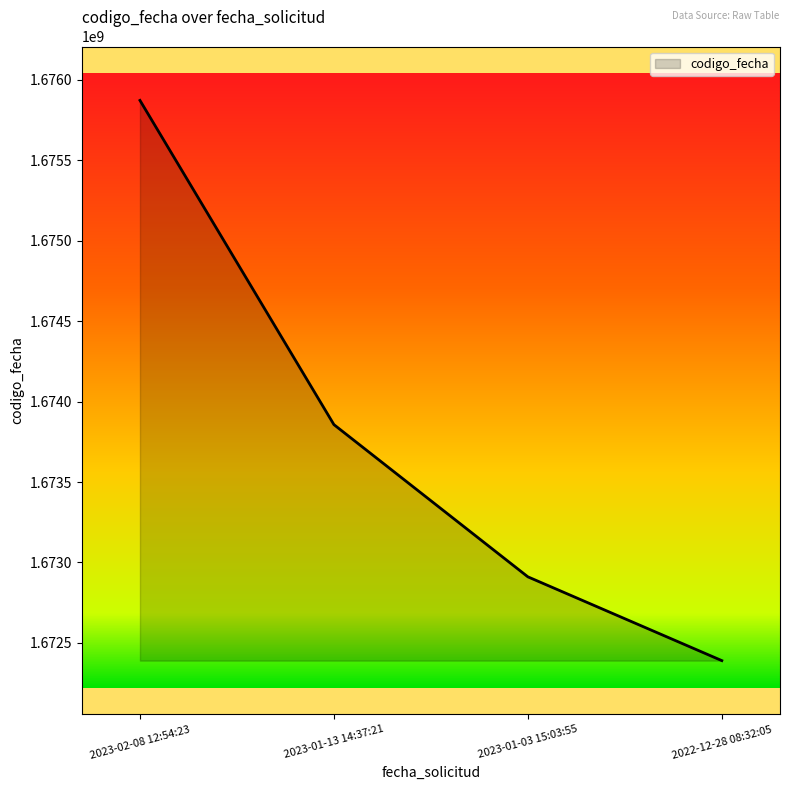

What is the average value?

1673757384